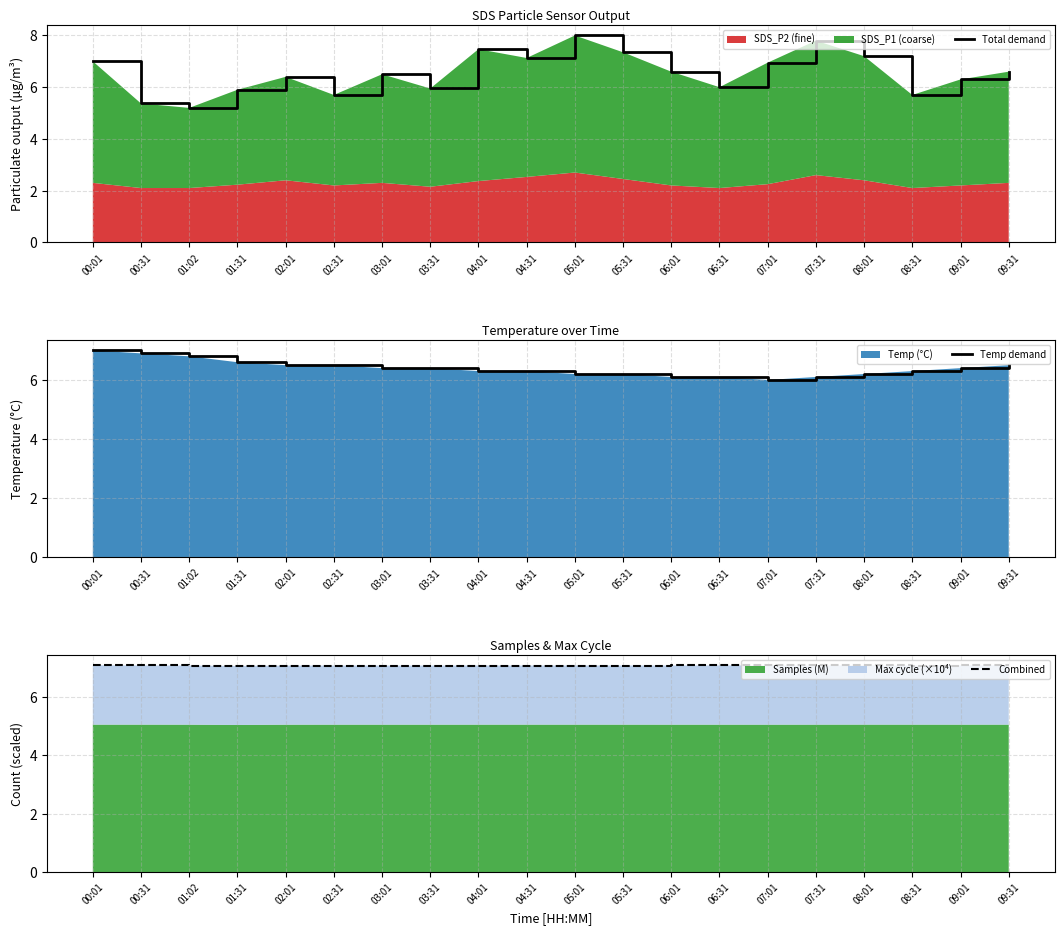

How many lines are shown in the chart?

3